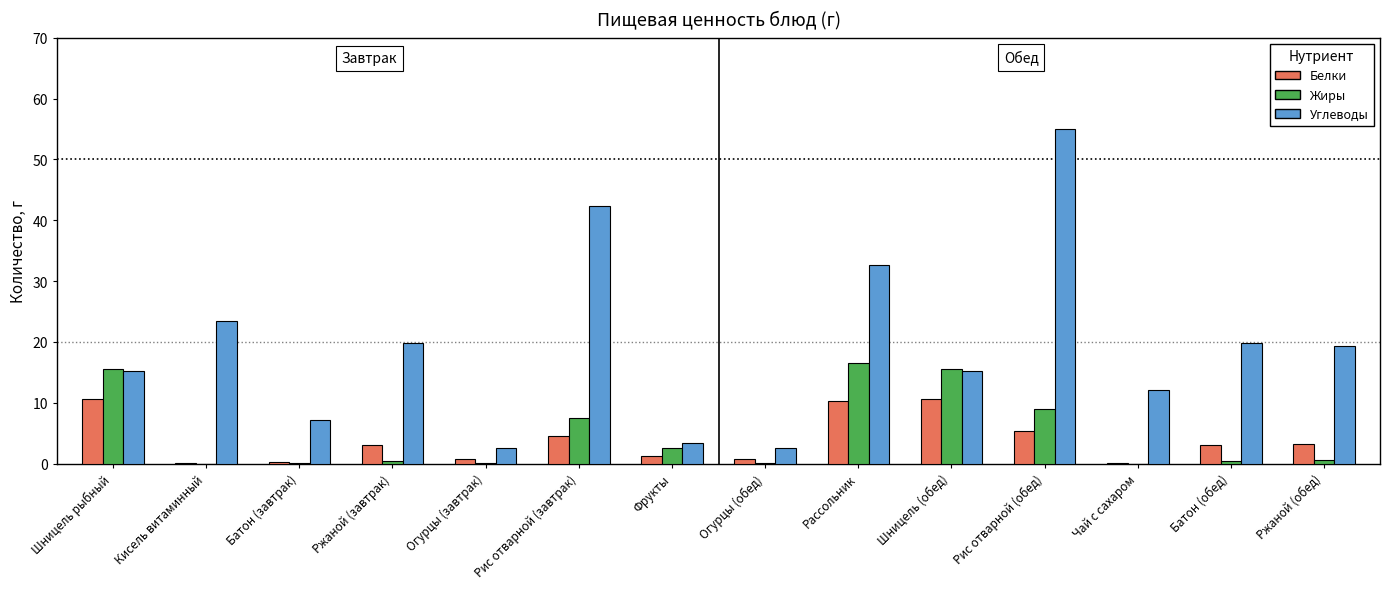

How many groups of bars are there?

14